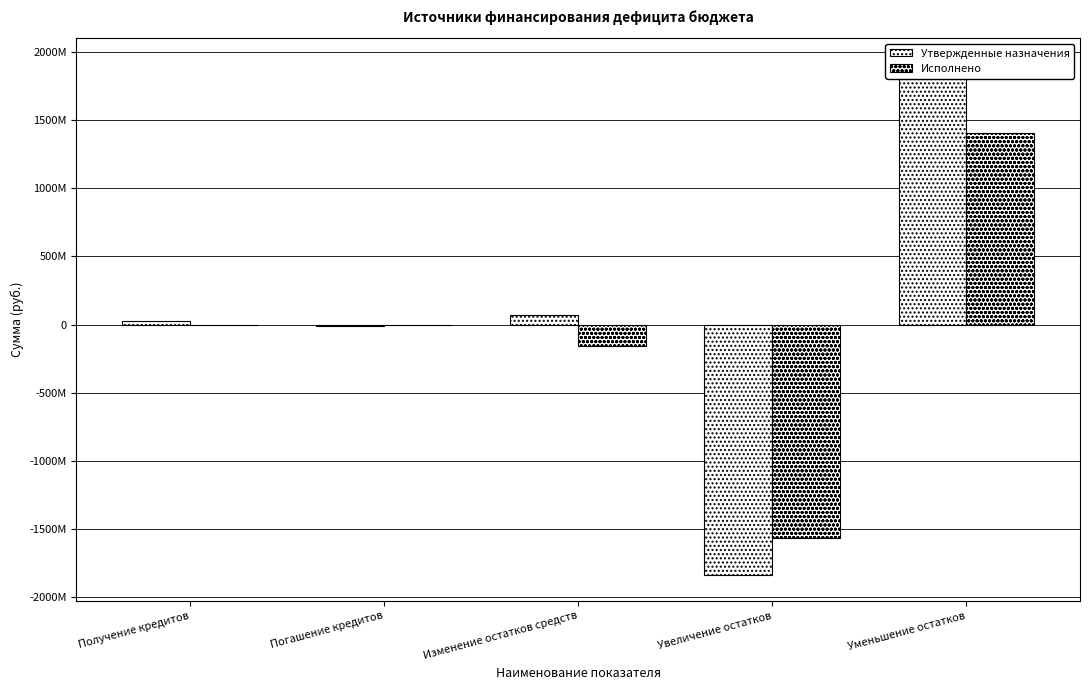

At which label does Утвержденные назначения reach its minimum?

Увеличение остатков